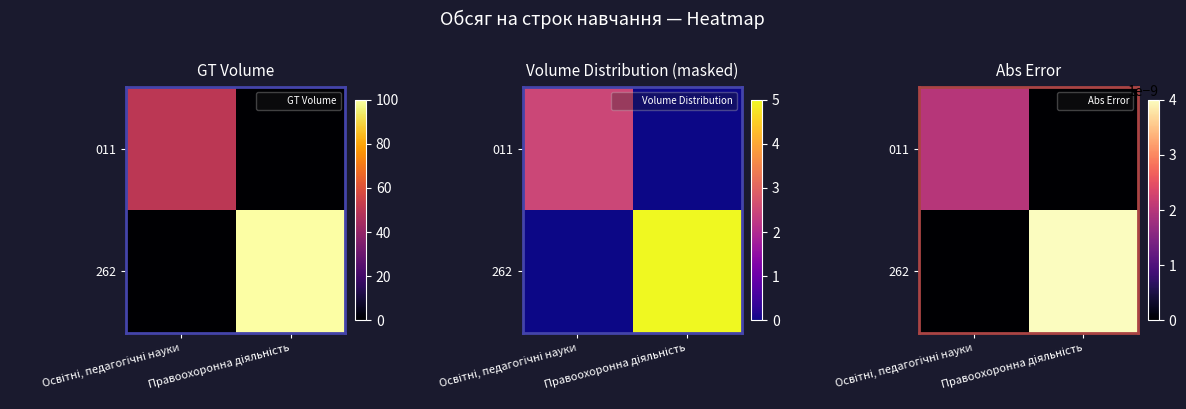

True or false: 262 has a value of 0.0 at Освітні, педагогічні науки.

True